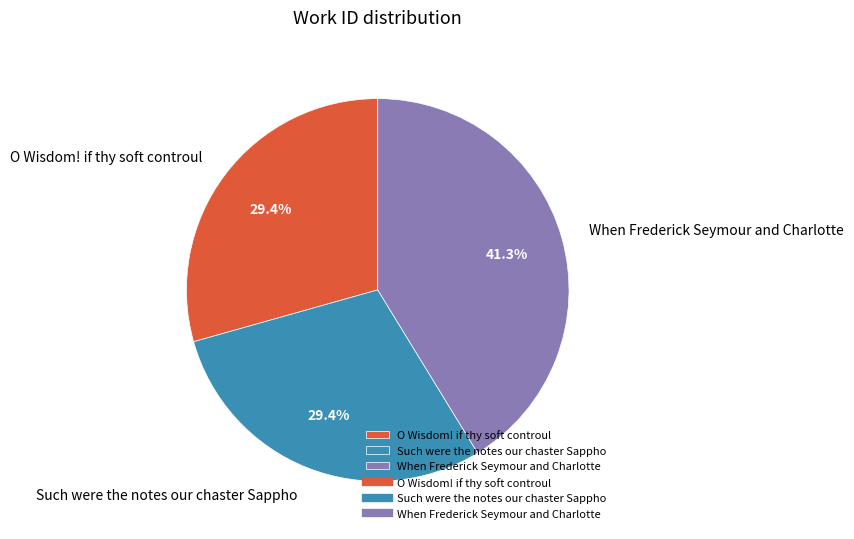

Is it true that O Wisdom! if thy soft controul is 38% of the pie?

False